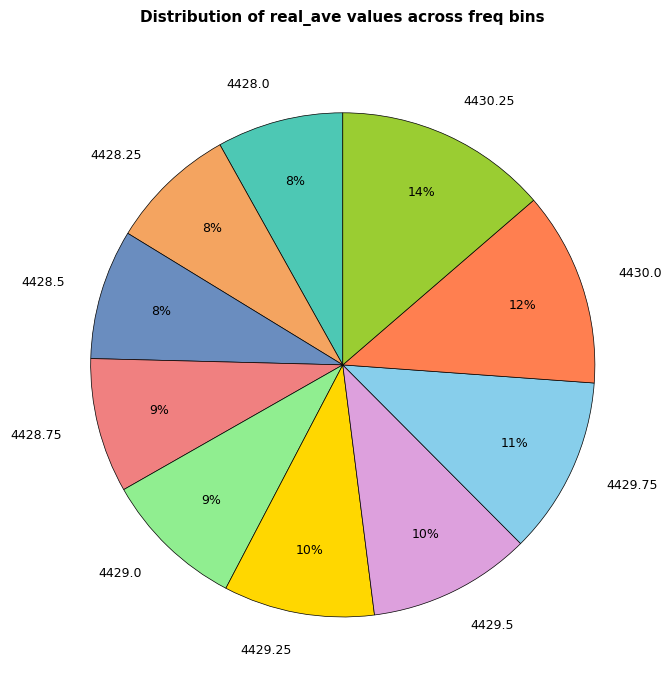

To the nearest percent, what is the difference between the 4430.25 and 4428.75 slice percentages?

5%